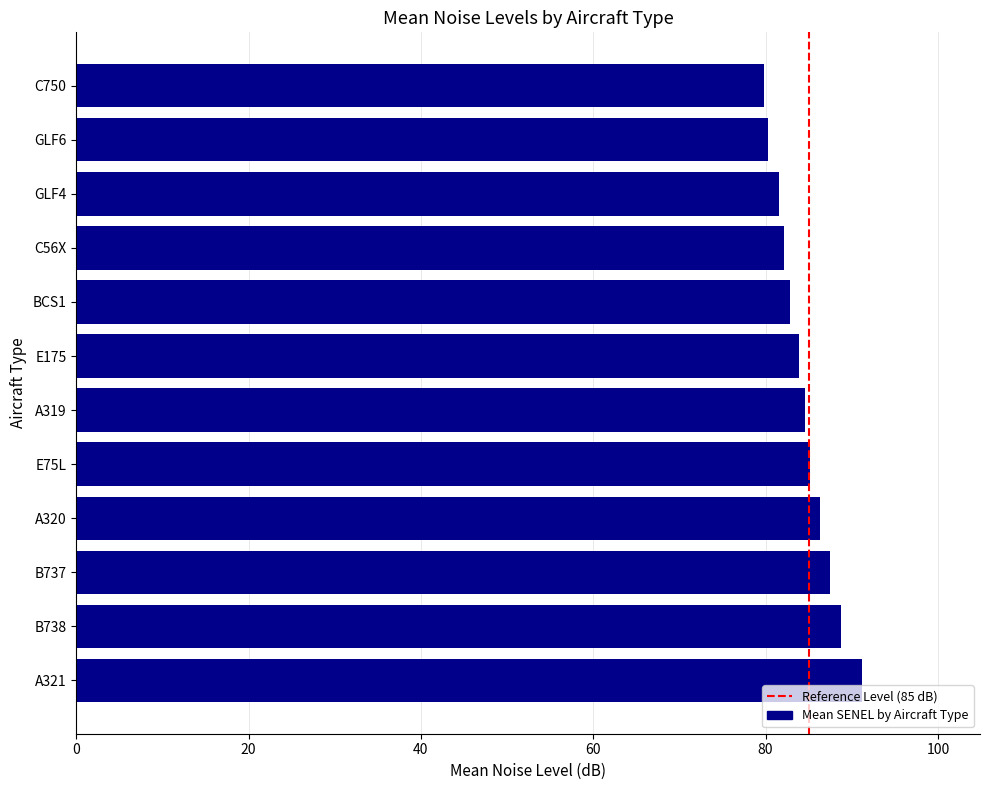

Which category has the highest value across all series?

A321